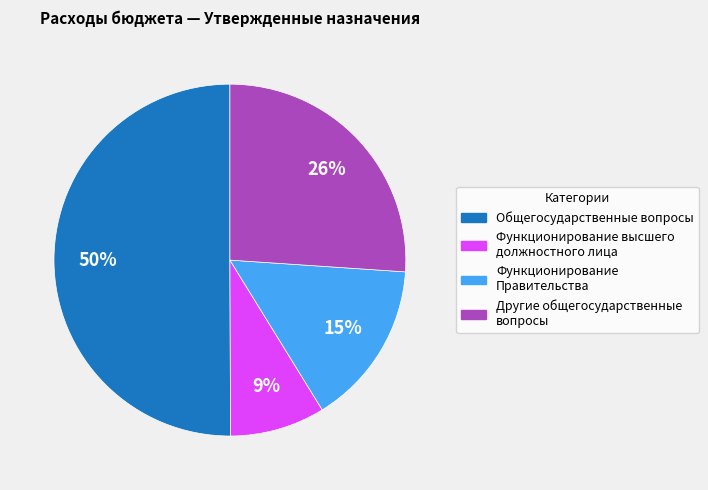

The Другие общегосударственные вопросы slice represents 17% of the pie. True or false?

False